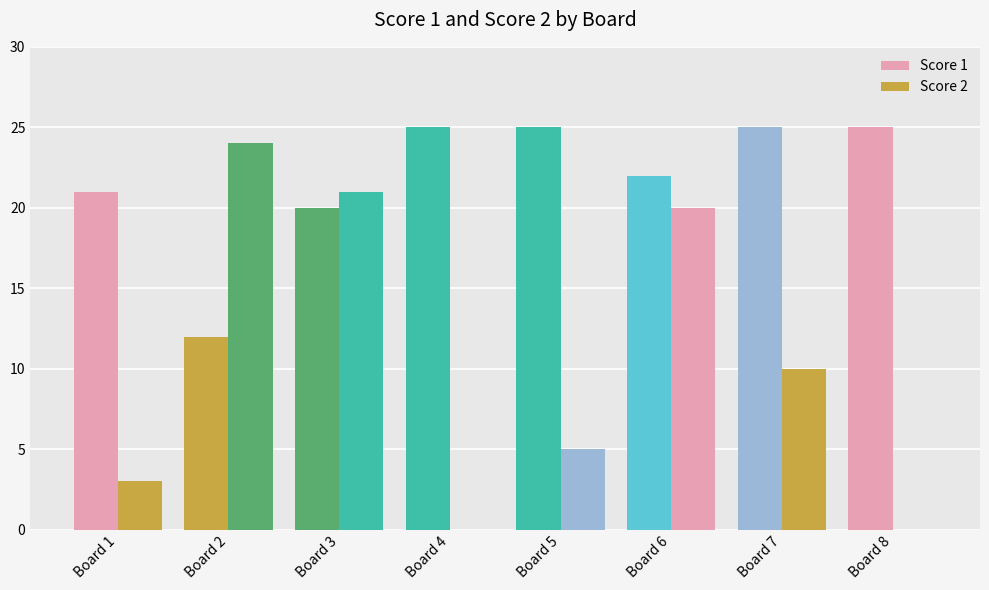

Count the number of categories in the chart.

8